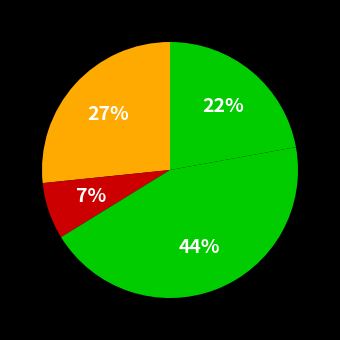

How many slices are in this pie chart?

4